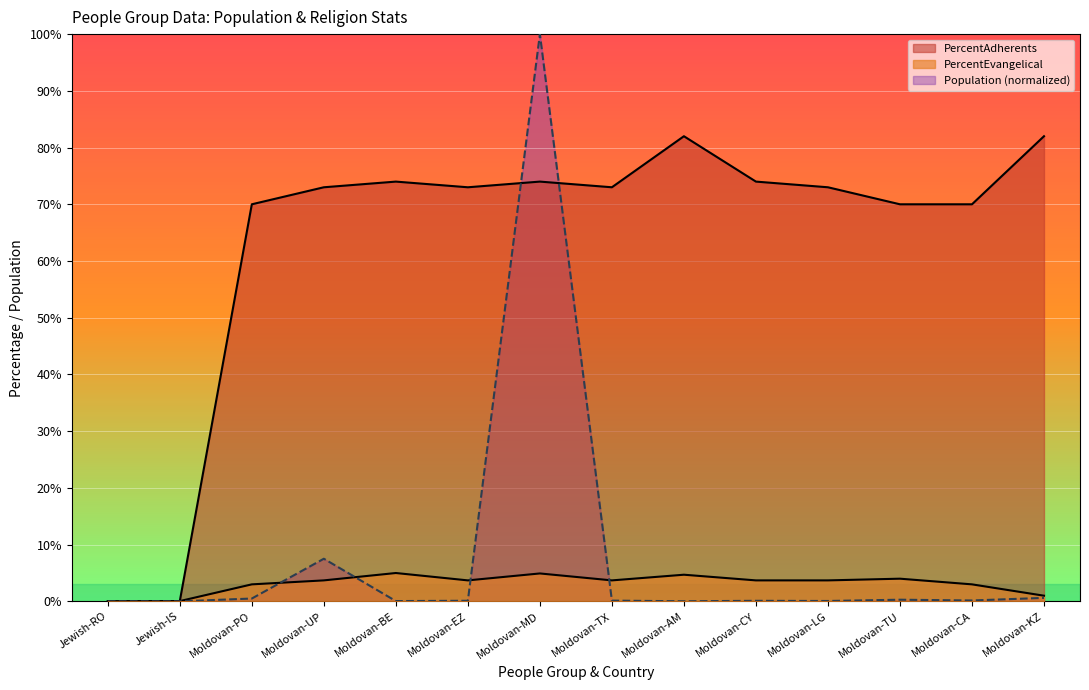

Reading right to left, what are all the values shown in this chart?

PercentAdherents: Moldovan-KZ=82.0	Moldovan-CA=70.0	Moldovan-TU=70.0	Moldovan-LG=73.0	Moldovan-CY=74.0	Moldovan-AM=82.0	Moldovan-TX=73.0	Moldovan-MD=74.0	Moldovan-EZ=73.0	Moldovan-BE=74.0	Moldovan-UP=73.0	Moldovan-PO=70.0	Jewish-IS=0.1	Jewish-RO=0.0
PercentEvangelical: Moldovan-KZ=1.0	Moldovan-CA=3.0	Moldovan-TU=4.0	Moldovan-LG=3.7	Moldovan-CY=3.7	Moldovan-AM=4.7	Moldovan-TX=3.7	Moldovan-MD=4.9	Moldovan-EZ=3.7	Moldovan-BE=5.0	Moldovan-UP=3.7	Moldovan-PO=3.0	Jewish-IS=0.1	Jewish-RO=0.0
Population_M: Moldovan-KZ=0.6	Moldovan-CA=0.2	Moldovan-TU=0.3	Moldovan-LG=0.1	Moldovan-CY=0.1	Moldovan-AM=0.0	Moldovan-TX=0.1	Moldovan-MD=100.0	Moldovan-EZ=0.1	Moldovan-BE=0.1	Moldovan-UP=7.5	Moldovan-PO=0.5	Jewish-IS=0.0	Jewish-RO=0.0